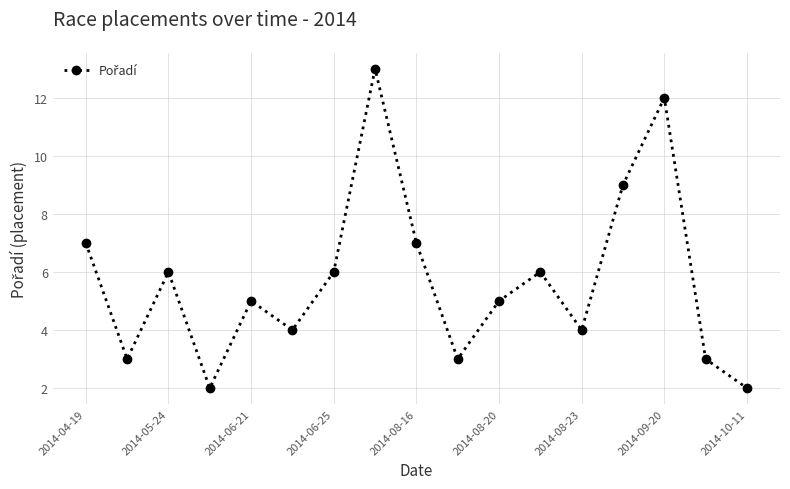

What is the difference between the maximum and minimum values?

11